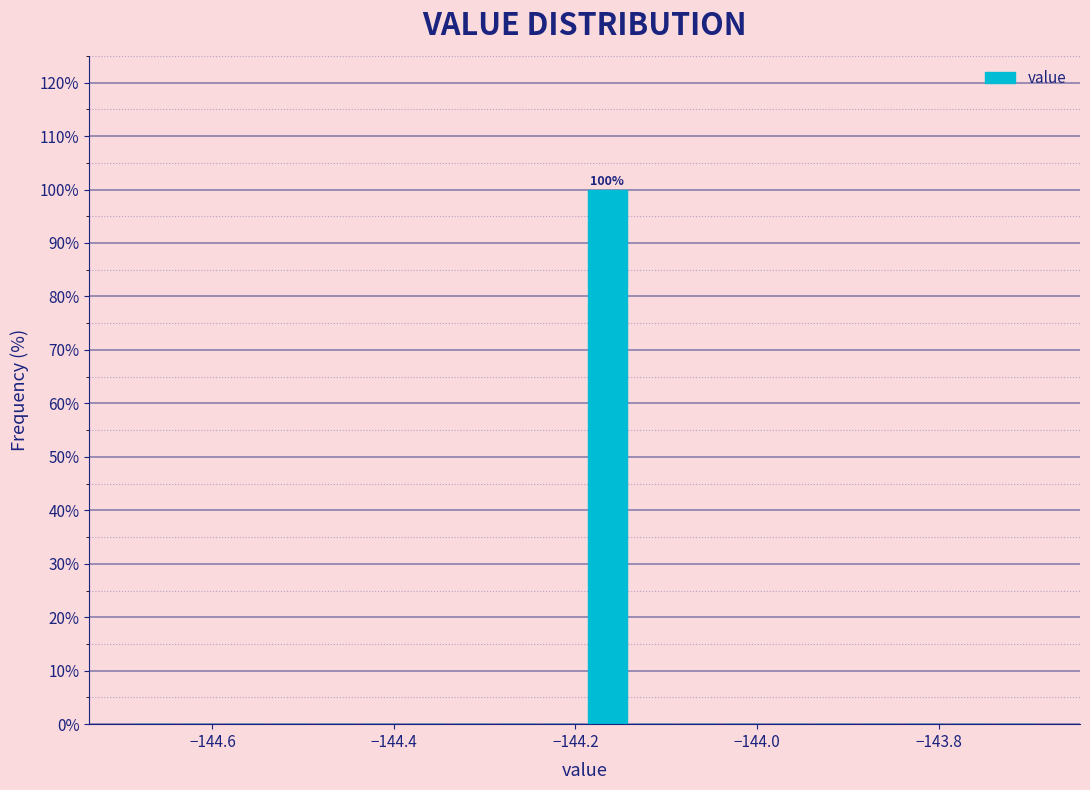

Read against the x-axis, roughly where is the centre of the tallest bar?

-144.16